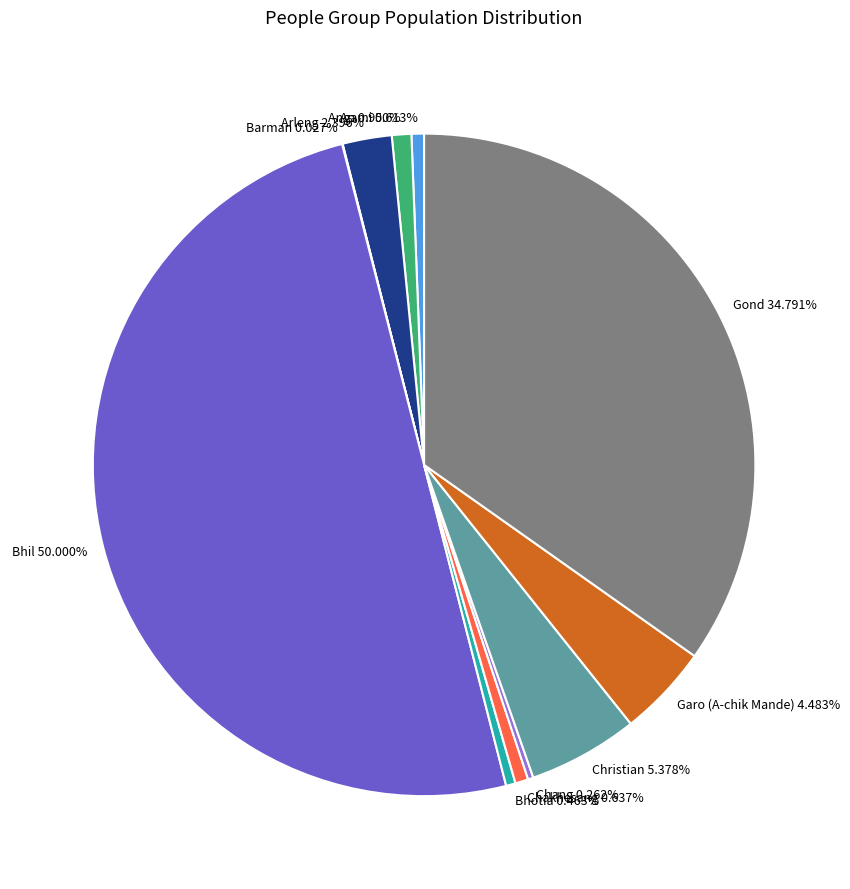

Combined, what portion of the pie is Chakhesang and Christian?

6.0%